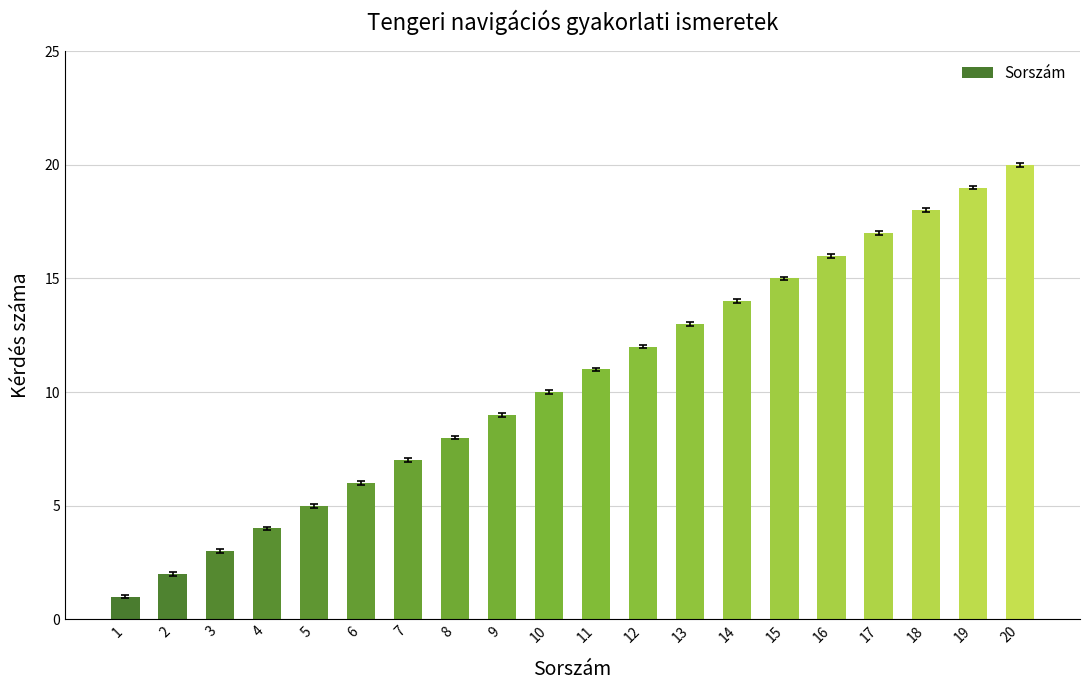

List the labels in order of value, largest first.

20, 19, 18, 17, 16, 15, 14, 13, 12, 11, 10, 9, 8, 7, 6, 5, 4, 3, 2, 1